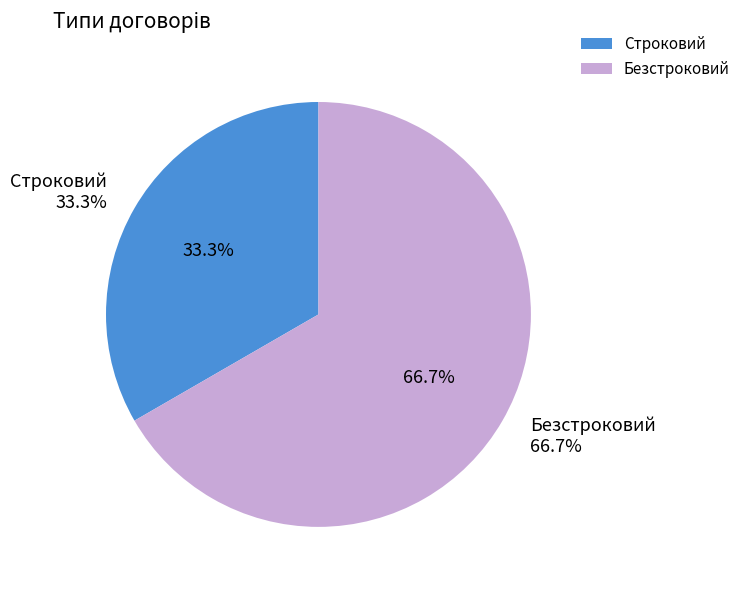

Do Строковий and Безстроковий together represent more than half of the pie?

Yes